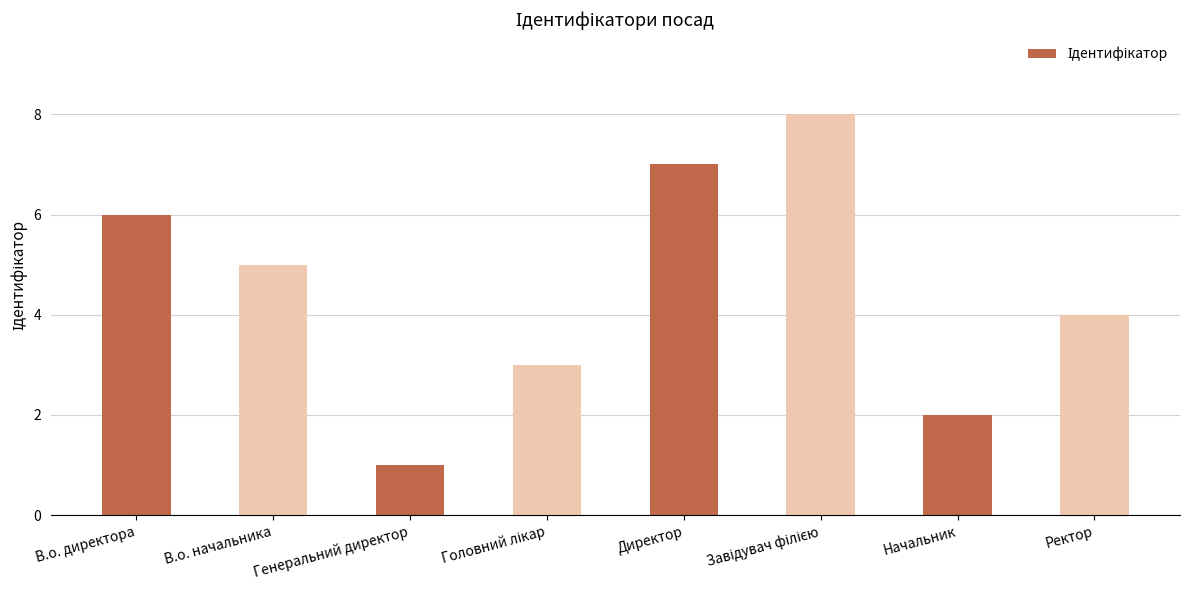

The value at Начальник is 2. True or false?

True